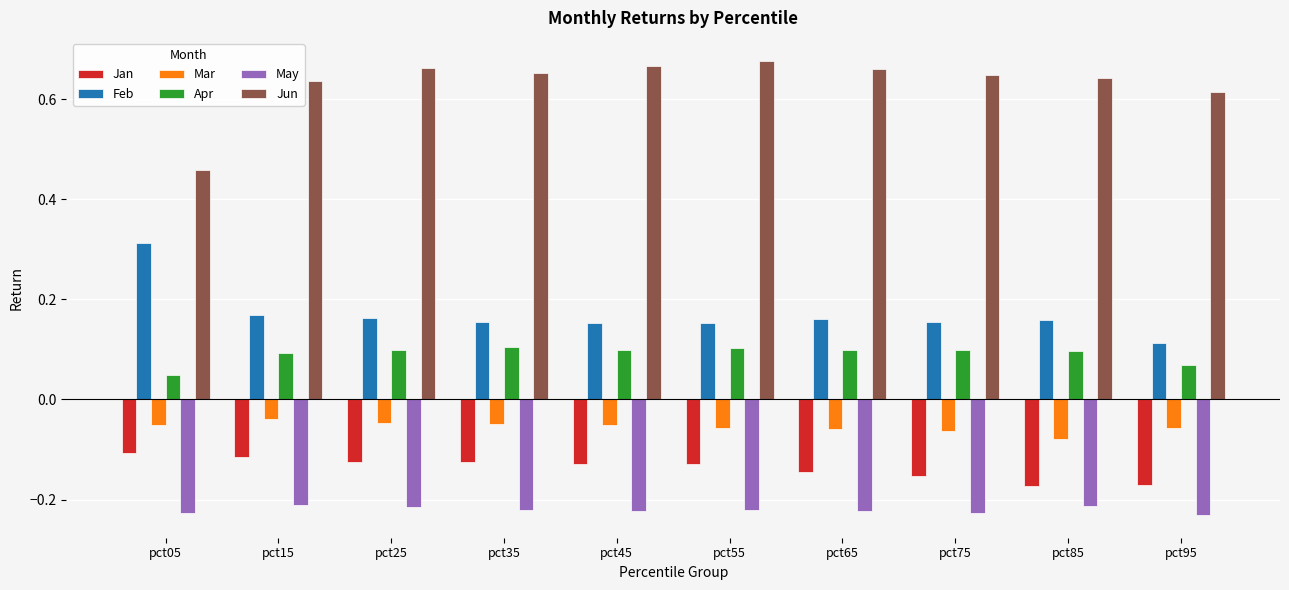

What are all the series names shown in the legend?

Jan, Feb, Mar, Apr, May, Jun